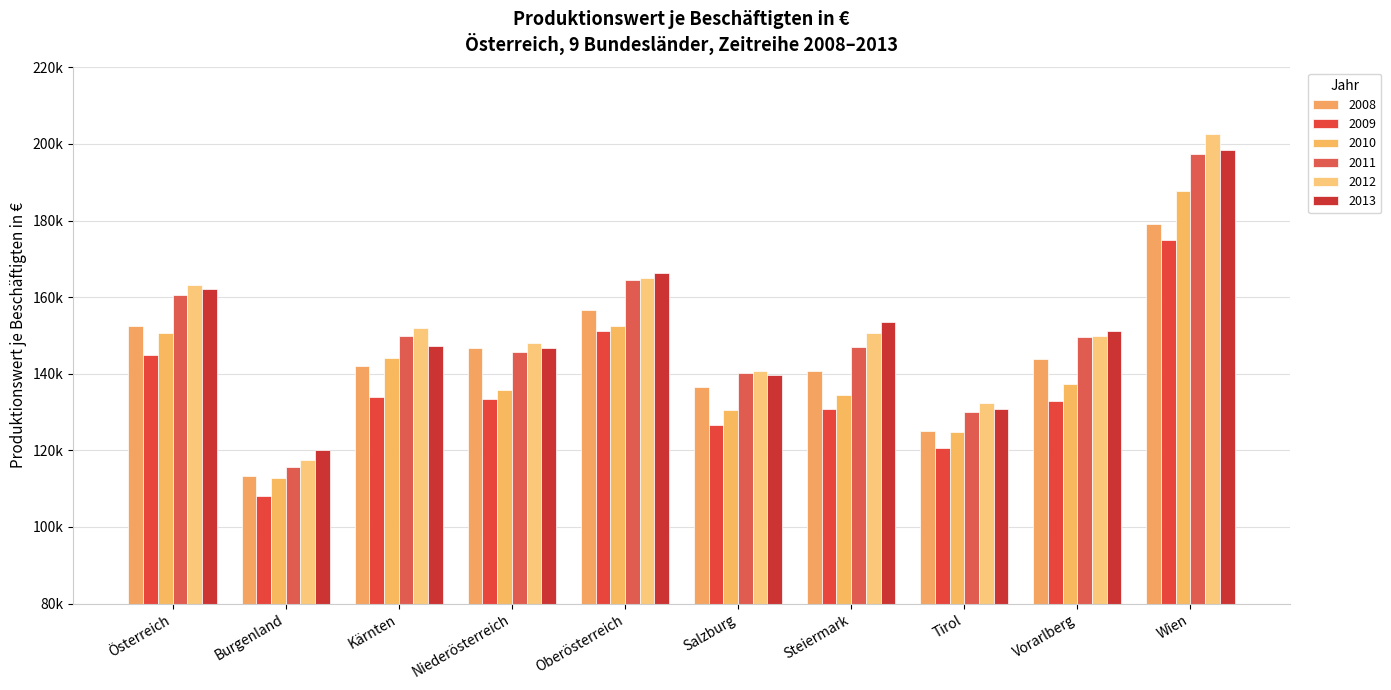

What are all the series names shown in the legend?

2008, 2009, 2010, 2011, 2012, 2013